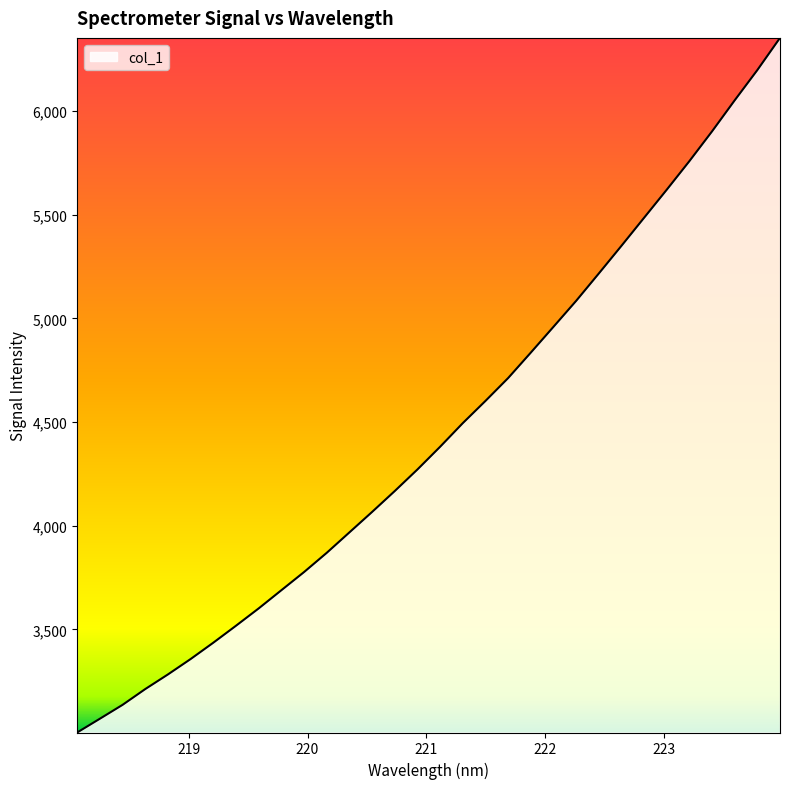

What is the difference between the maximum and minimum values?

3350.7